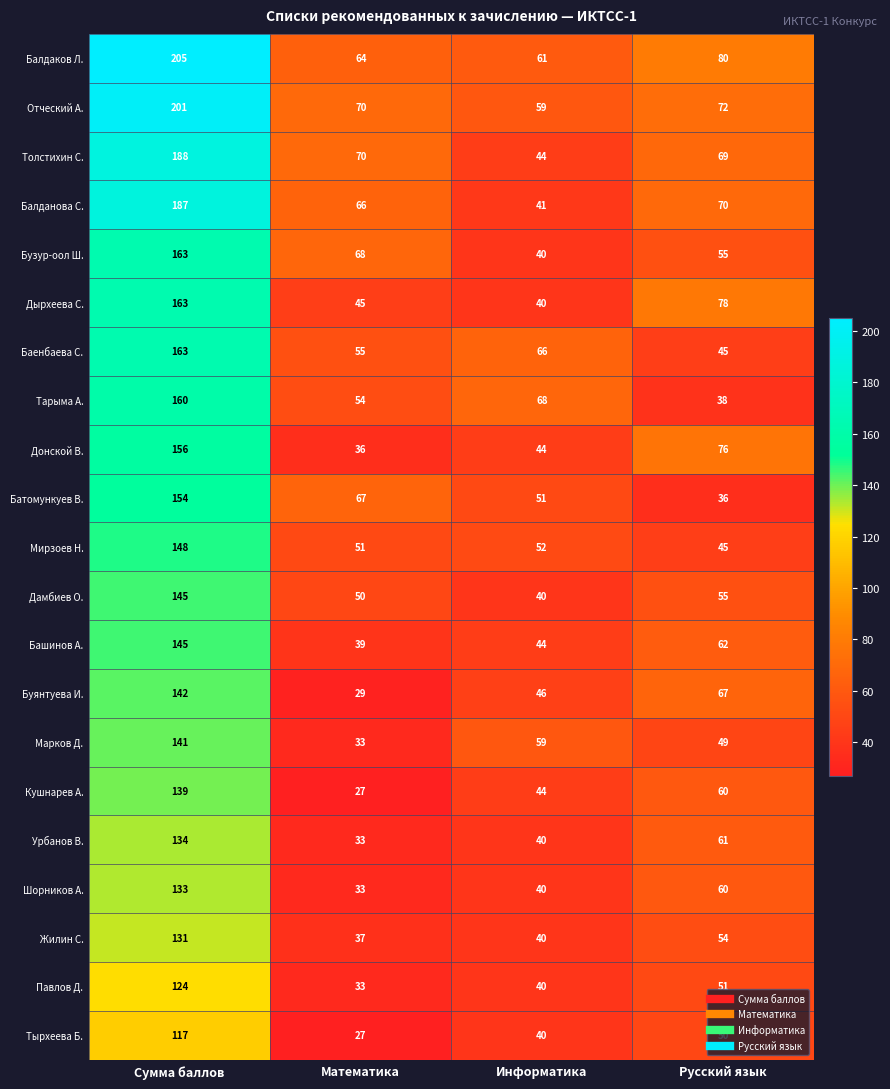

At which label does Кушнарев А. first exceed 60?

Сумма баллов